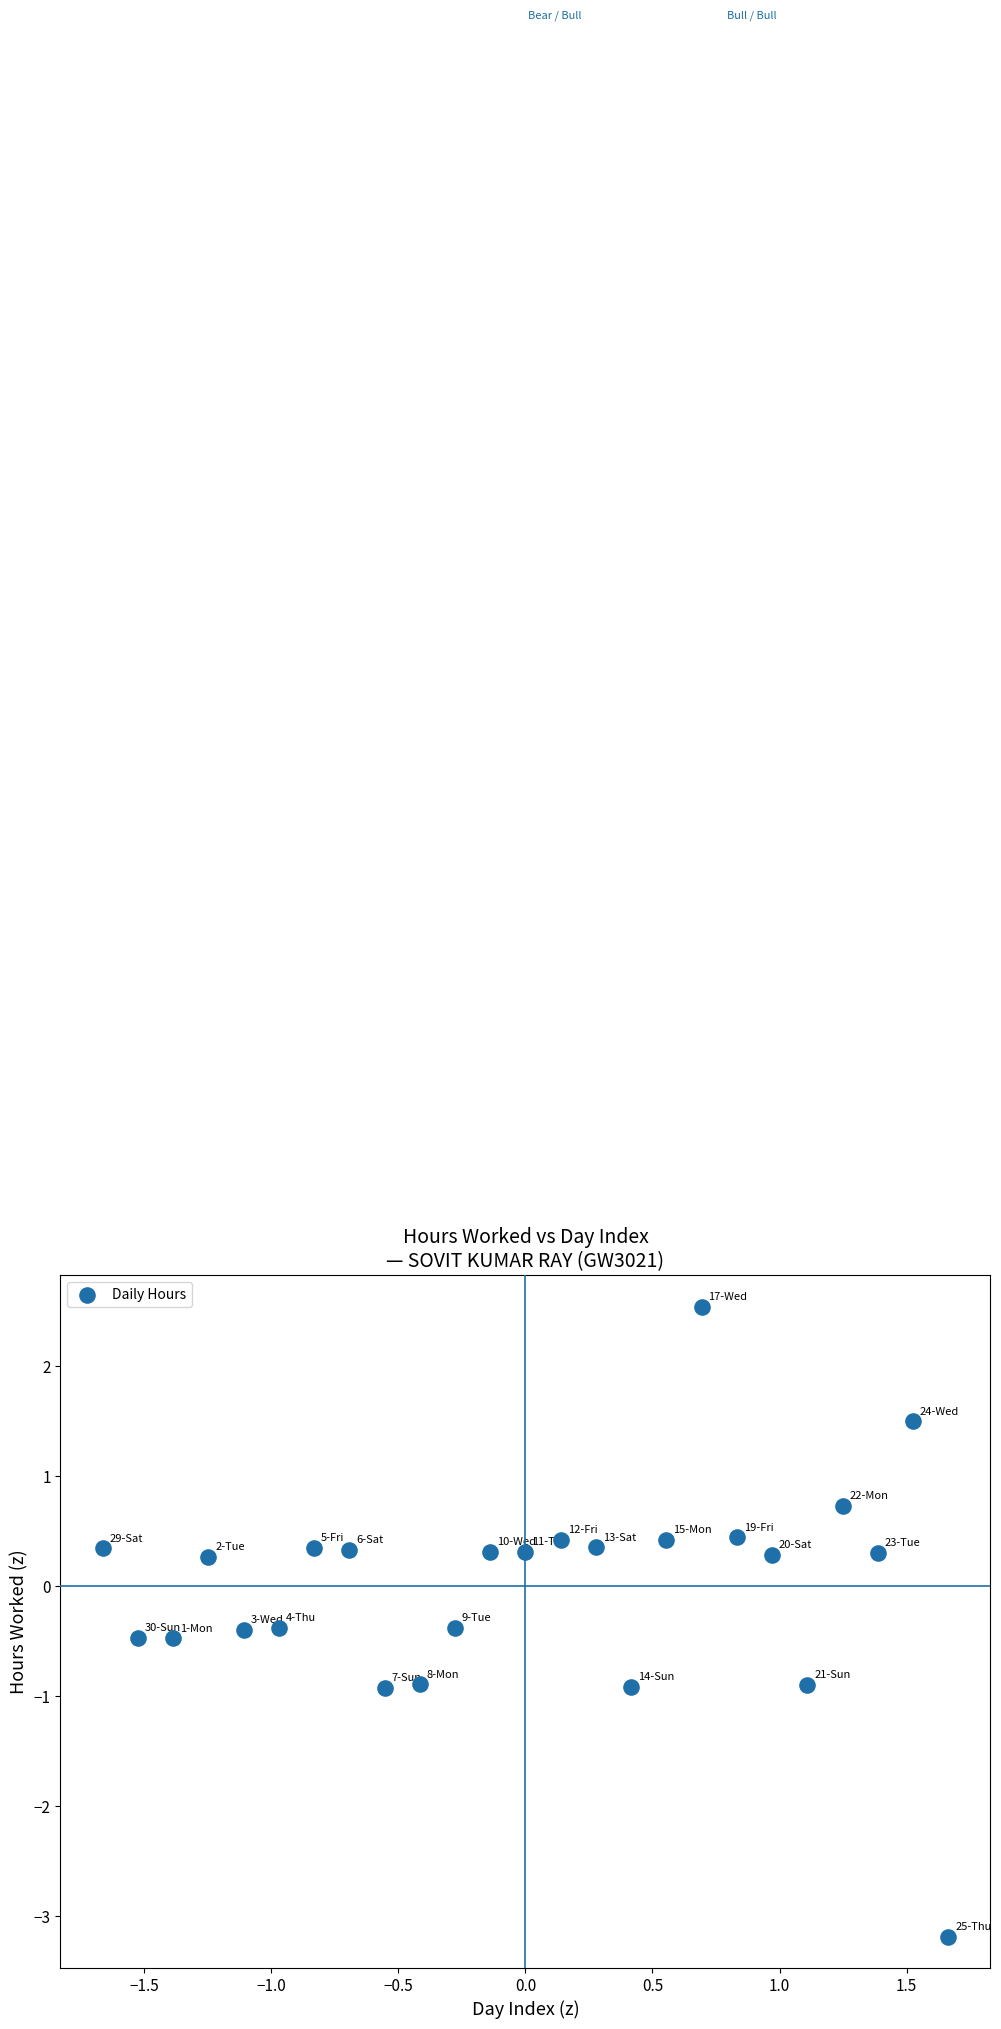

What is the range of Y values (max minus min)?

5.7